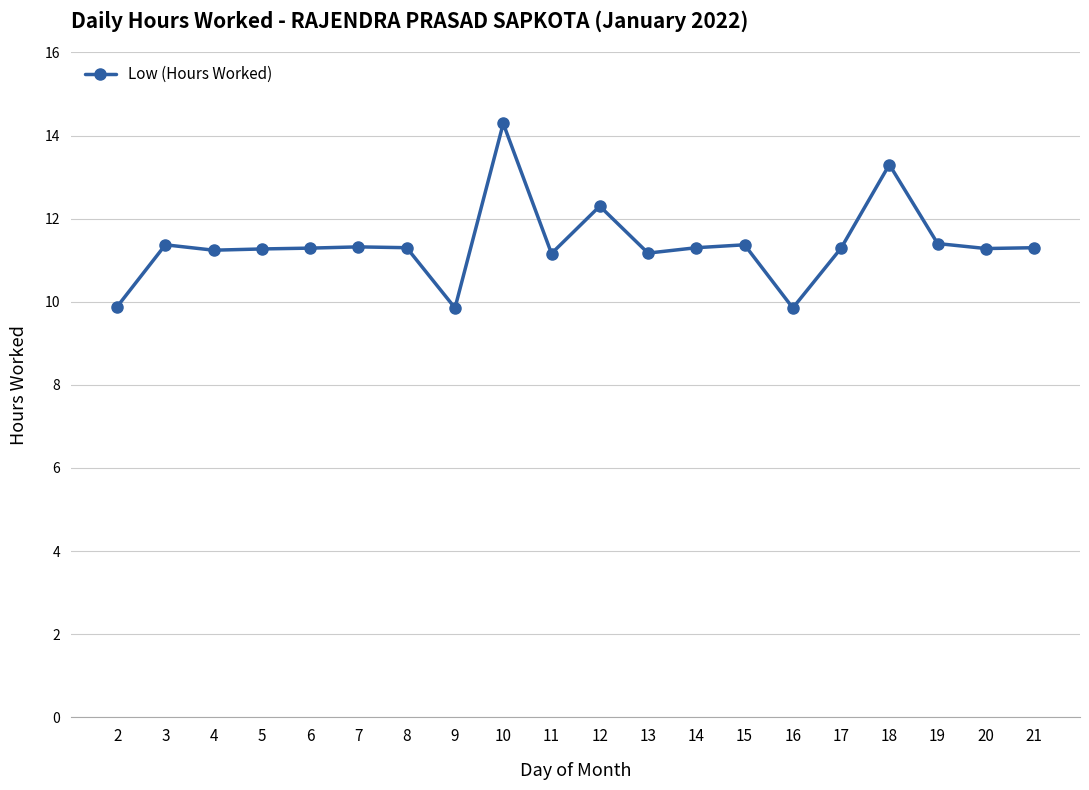

True or false: the data shows 11.3 at 8.

True